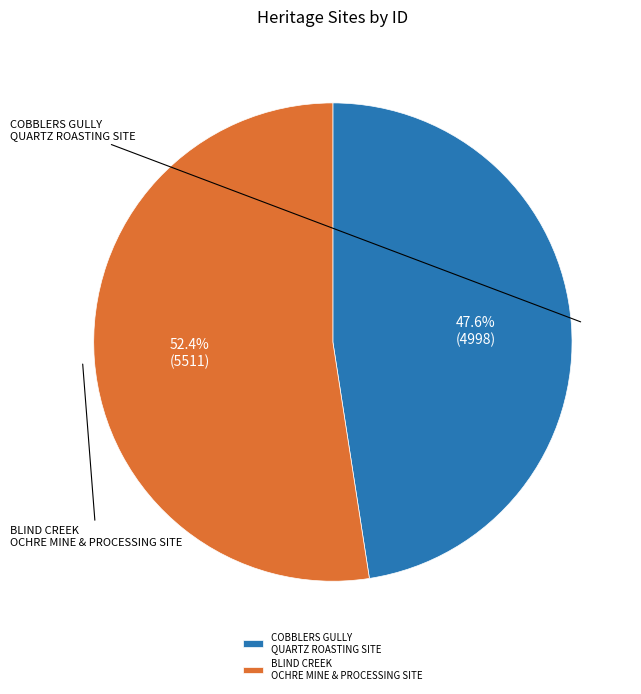

Is it true that COBBLERS GULLY QUARTZ ROASTING SITE is 48% of the pie?

True